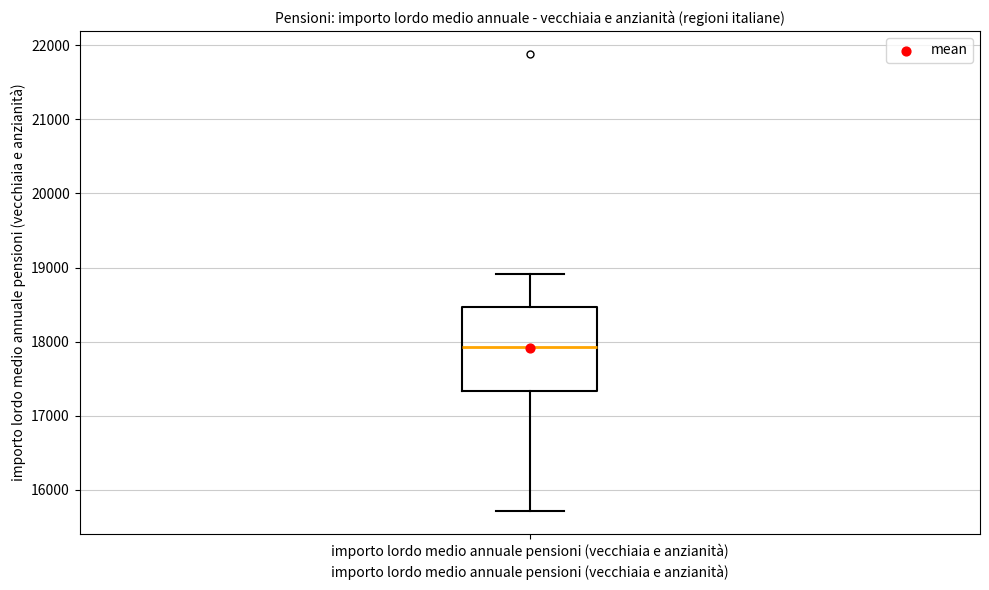

Where is the upper edge of the box for importo lordo medio annuale pensioni (vecchiaia e anzianità) on the y-axis? The values are not printed on the chart, so give them approximately, as read against the axis.

18500